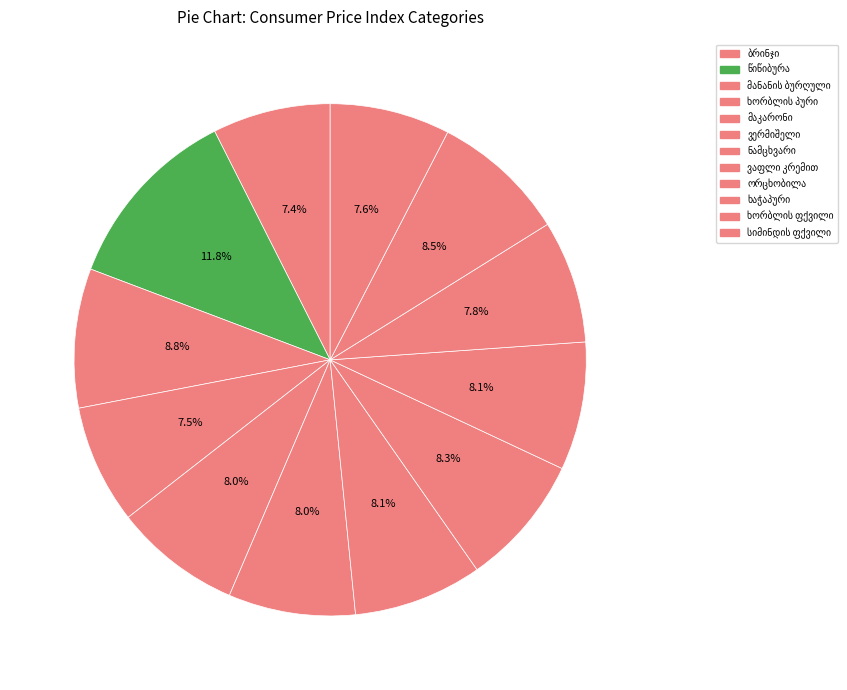

What is the smallest slice in the pie chart?

ბრინჯი